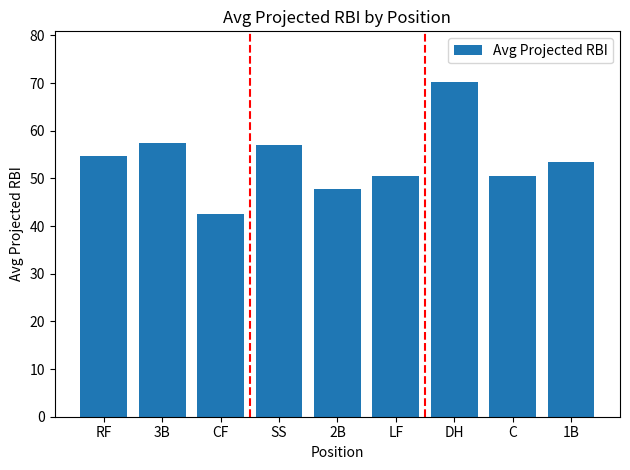

Is it true that the value at LF is 28.6?

False